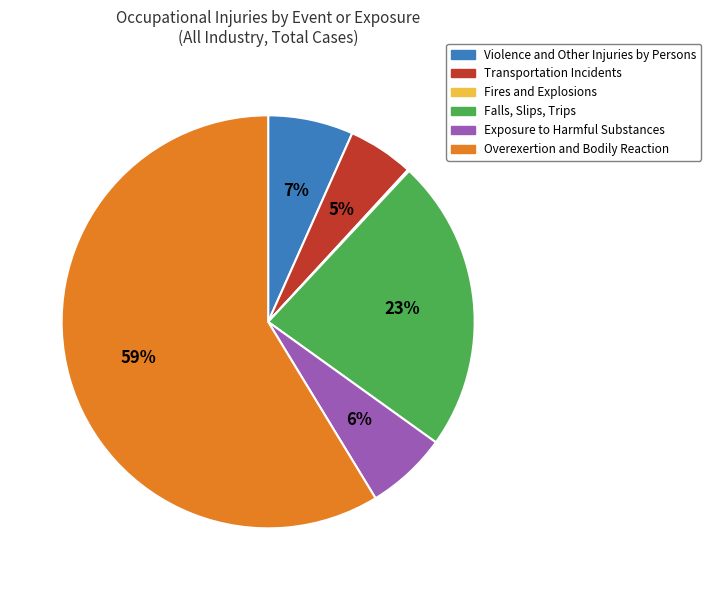

The Falls, Slips, Trips slice represents 10% of the pie. True or false?

False